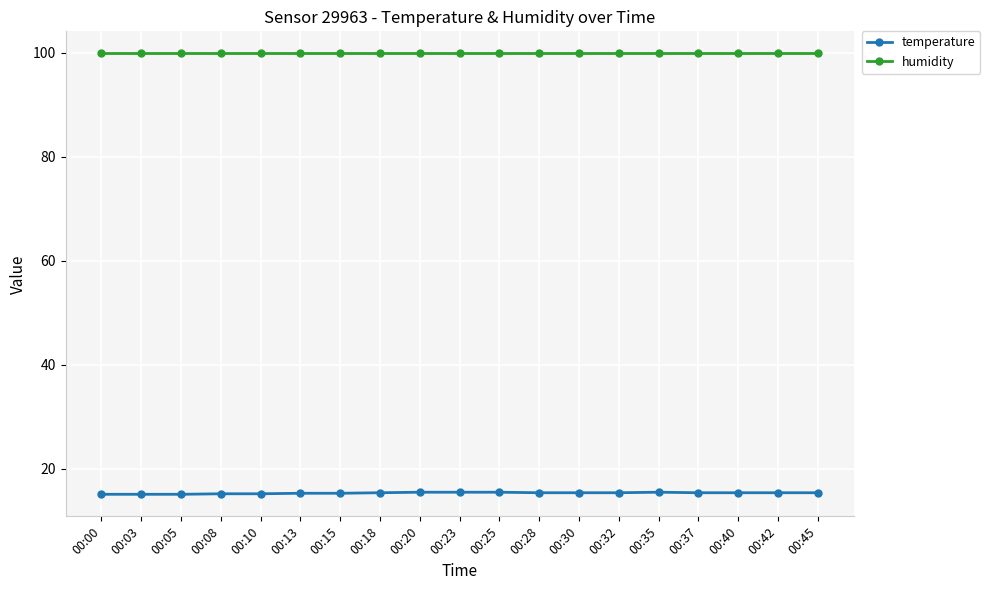

Read the humidity value at 00:25.

99.9